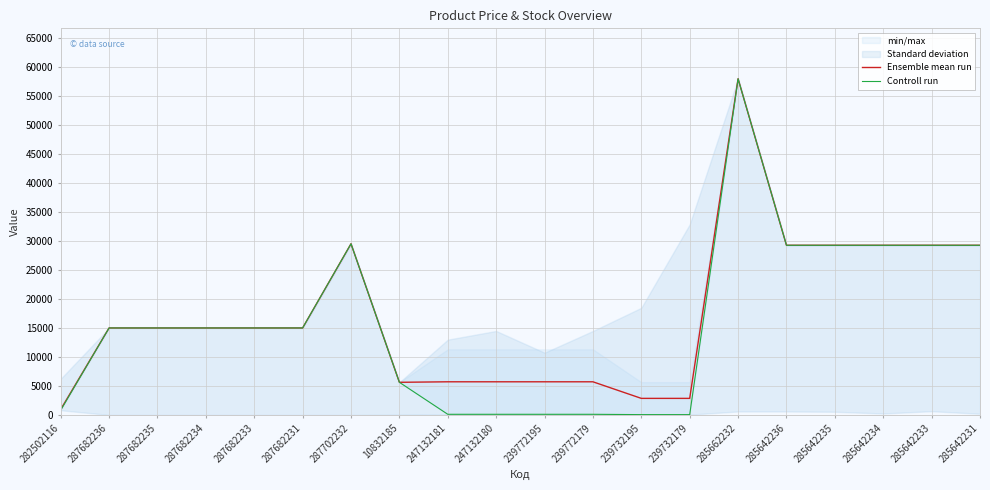

Reading left to right, what are all the values shown in this chart?

Ensemble mean run: 957.4	15019.2	15019.2	15019.2	15019.2	15019.2	29548.9	5636.0	5723.7	5723.7	5723.7	5723.7	2861.8	2861.8	58037.0	29294.9	29294.9	29294.9	29294.9	29294.9
Controll run: 813.0	15019.2	15019.2	15019.2	15019.2	15019.2	29548.9	5636.0	113.3	113.3	113.3	113.3	56.7	56.7	58037.0	29294.9	29294.9	29294.9	29294.9	29294.9